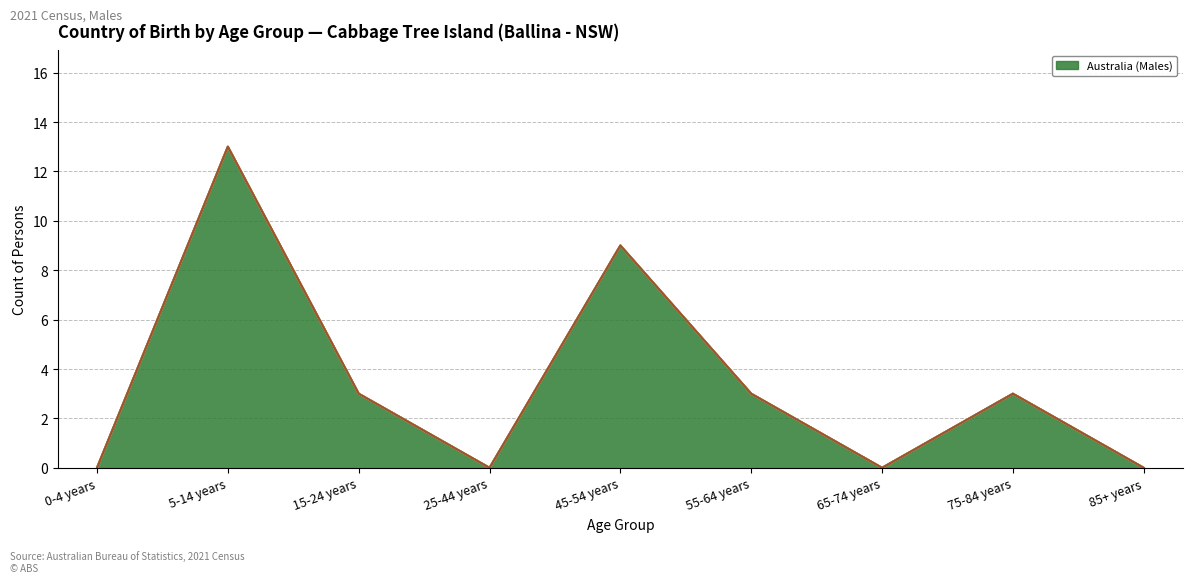

Reading left to right, extract all data points from this chart.

Australia (Males): 0-4 years=0	5-14 years=13	15-24 years=3	25-44 years=0	45-54 years=9	55-64 years=3	65-74 years=0	75-84 years=3	85+ years=0
Afghanistan (Males): 0-4 years=0	5-14 years=0	15-24 years=0	25-44 years=0	45-54 years=0	55-64 years=0	65-74 years=0	75-84 years=0	85+ years=0
England (Males): 0-4 years=0	5-14 years=0	15-24 years=0	25-44 years=0	45-54 years=0	55-64 years=0	65-74 years=0	75-84 years=0	85+ years=0
India (Males): 0-4 years=0	5-14 years=0	15-24 years=0	25-44 years=0	45-54 years=0	55-64 years=0	65-74 years=0	75-84 years=0	85+ years=0
New Zealand (Males): 0-4 years=0	5-14 years=0	15-24 years=0	25-44 years=0	45-54 years=0	55-64 years=0	65-74 years=0	75-84 years=0	85+ years=0